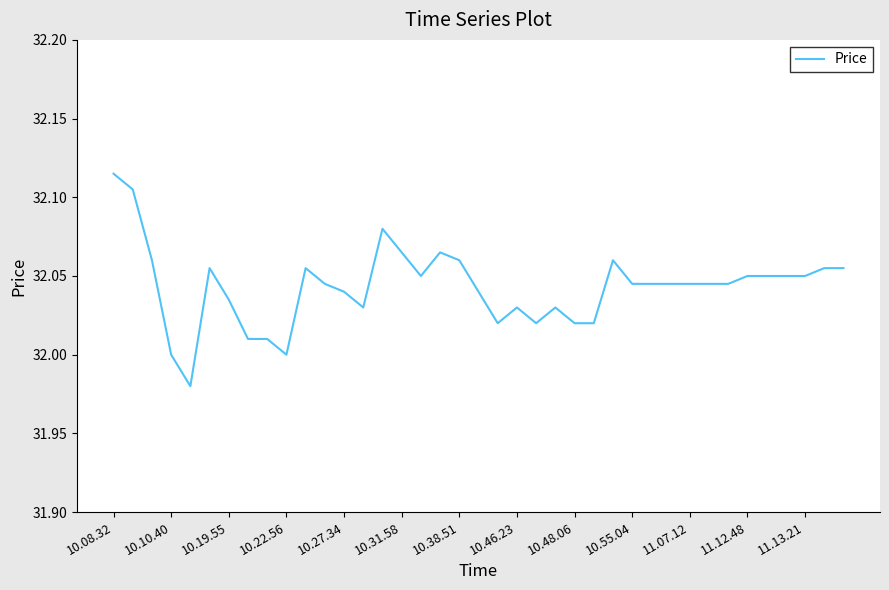

Which category has the highest value across all series?

10.08.32